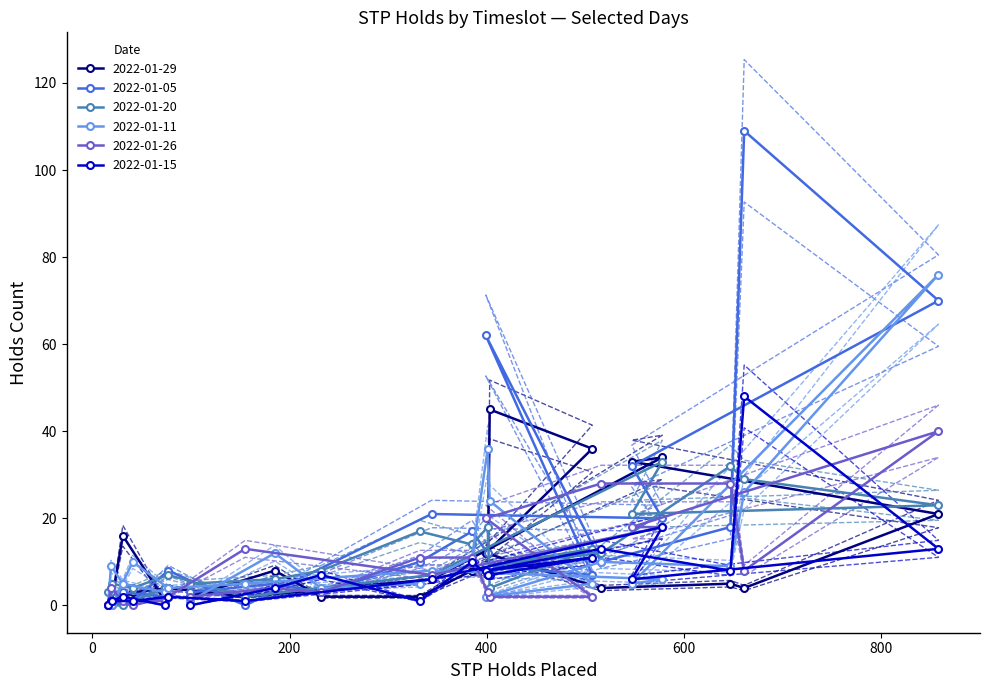

Which series has the largest range (max minus min)?

2022-01-05